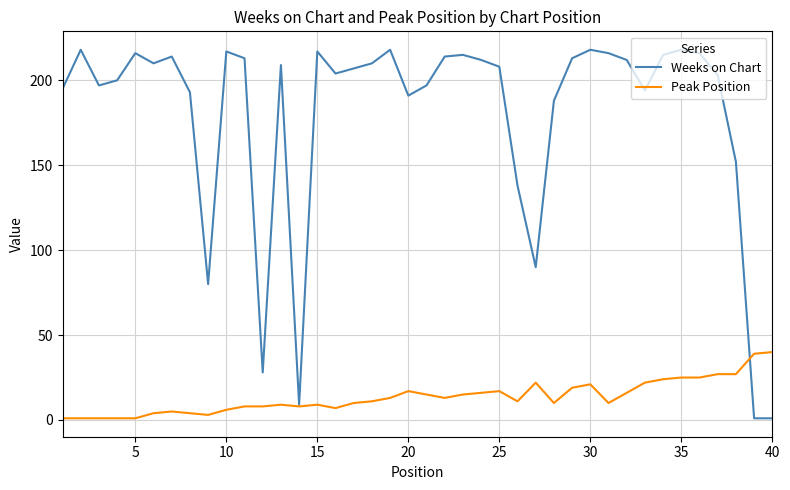

What is the difference between the second highest and minimum values in the Weeks on Chart series?

217